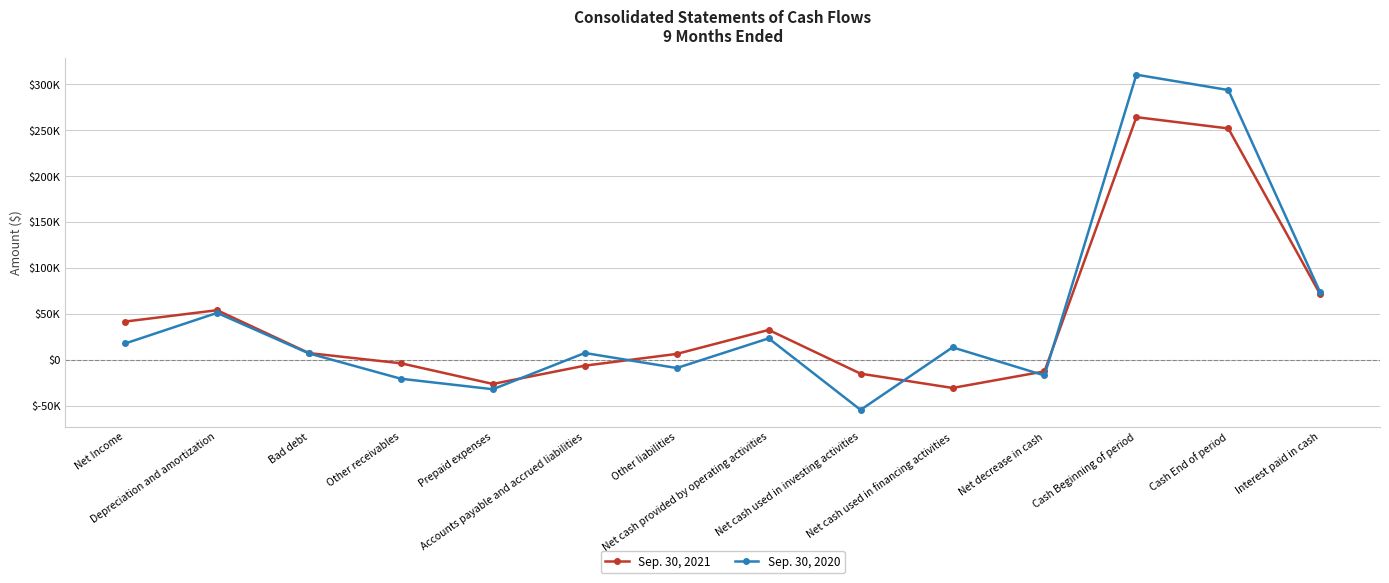

Does the chart have visible grid lines?

Yes